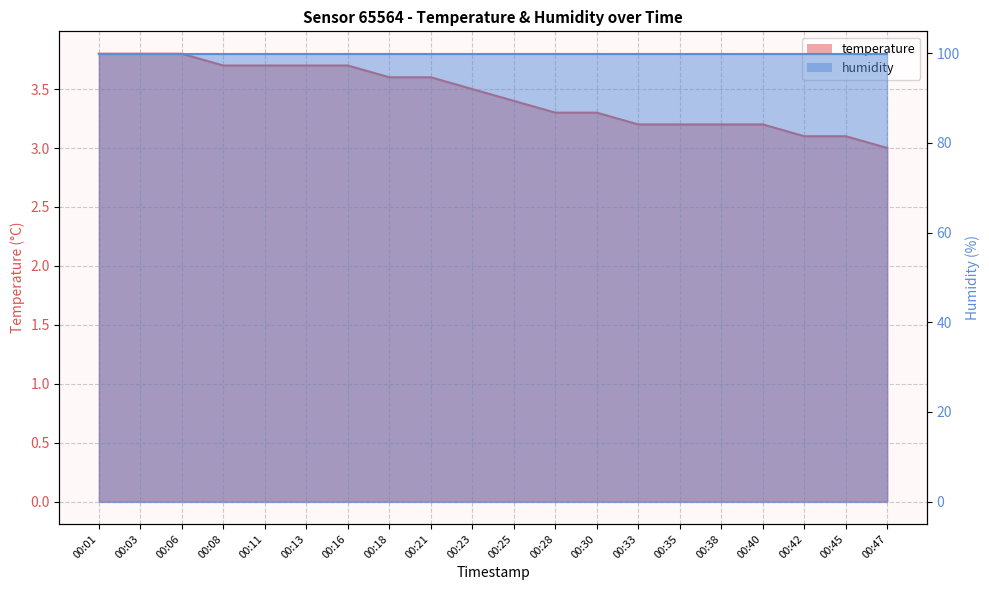

Reading left to right, list all the values displayed in this chart.

3.8	3.8	3.8	3.7	3.7	3.7	3.7	3.6	3.6	3.5	3.4	3.3	3.3	3.2	3.2	3.2	3.2	3.1	3.1	3.0